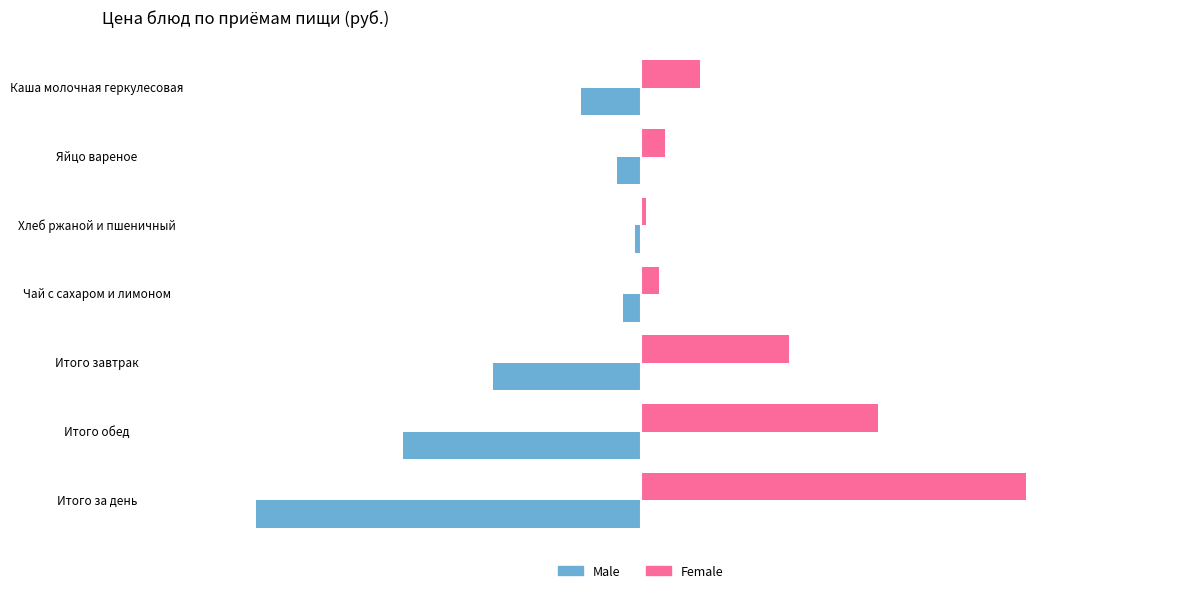

Rank the categories by Male value from highest to lowest.

Хлеб ржаной и пшеничный, Чай с сахаром и лимоном, Яйцо вареное, Каша молочная геркулесовая, Итого завтрак, Итого обед, Итого за день